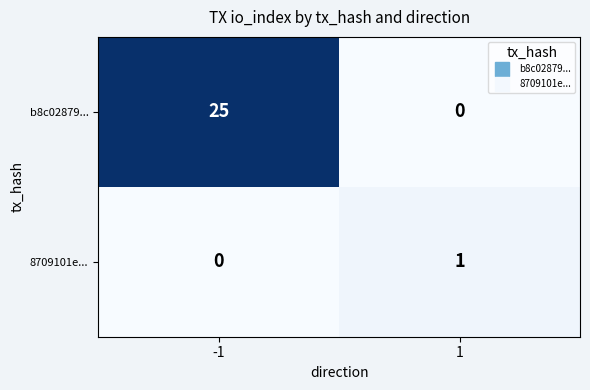

Reading left to right, list all the values displayed in this chart.

b8c02879...: -1=25	1=0
8709101e...: -1=0	1=1